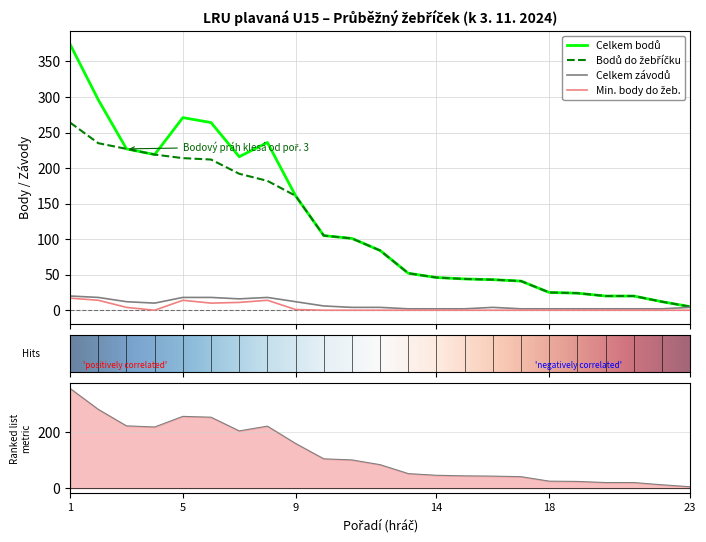

Rank the categories by Celkem bodů do žebříčku value from highest to lowest.

Vejvančická Helena, Coufal Matěj, Cimrman Petr, Kudrna Šimon, Brašna Filip, Šmíd Pavel, Mašek Jakub, Presl Lukáš, Válka Ondřej, Novotný Jan, Vlach Zdeněk, Marek Filip, Kalousek Adam, Jindřich Štěpán, Petirová Magdalena, Winn Radek, Šmídová Tereza, Houška Šimon, Šmůla Štěpán, Šmůlová Barbora, Stach Vojtěch, Šmůla David, Kalinová Natálie